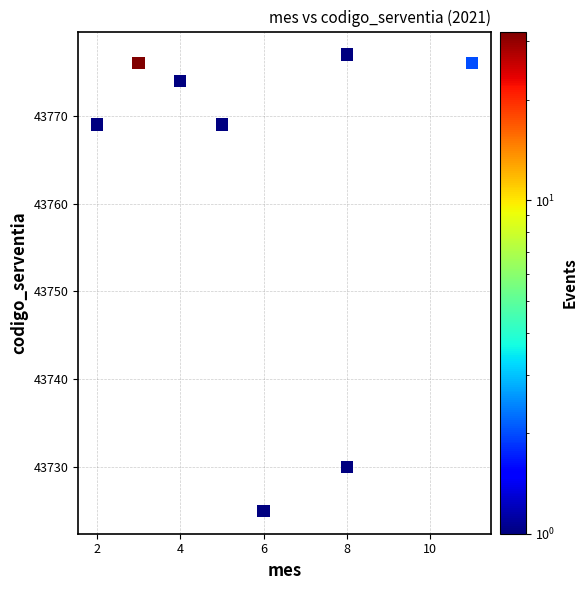

What is the average X value?

6